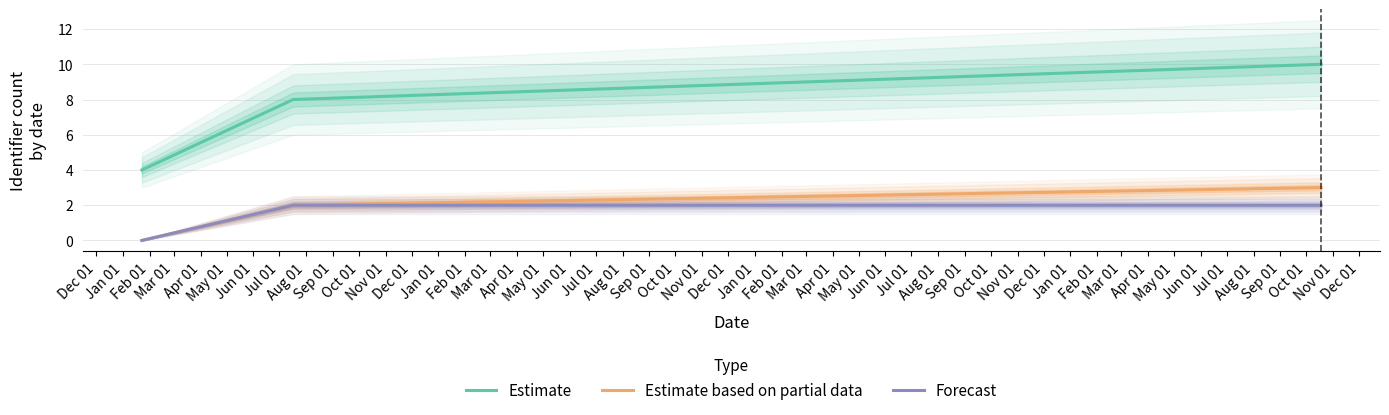

What is the maximum value for Estimate based on partial data?

3